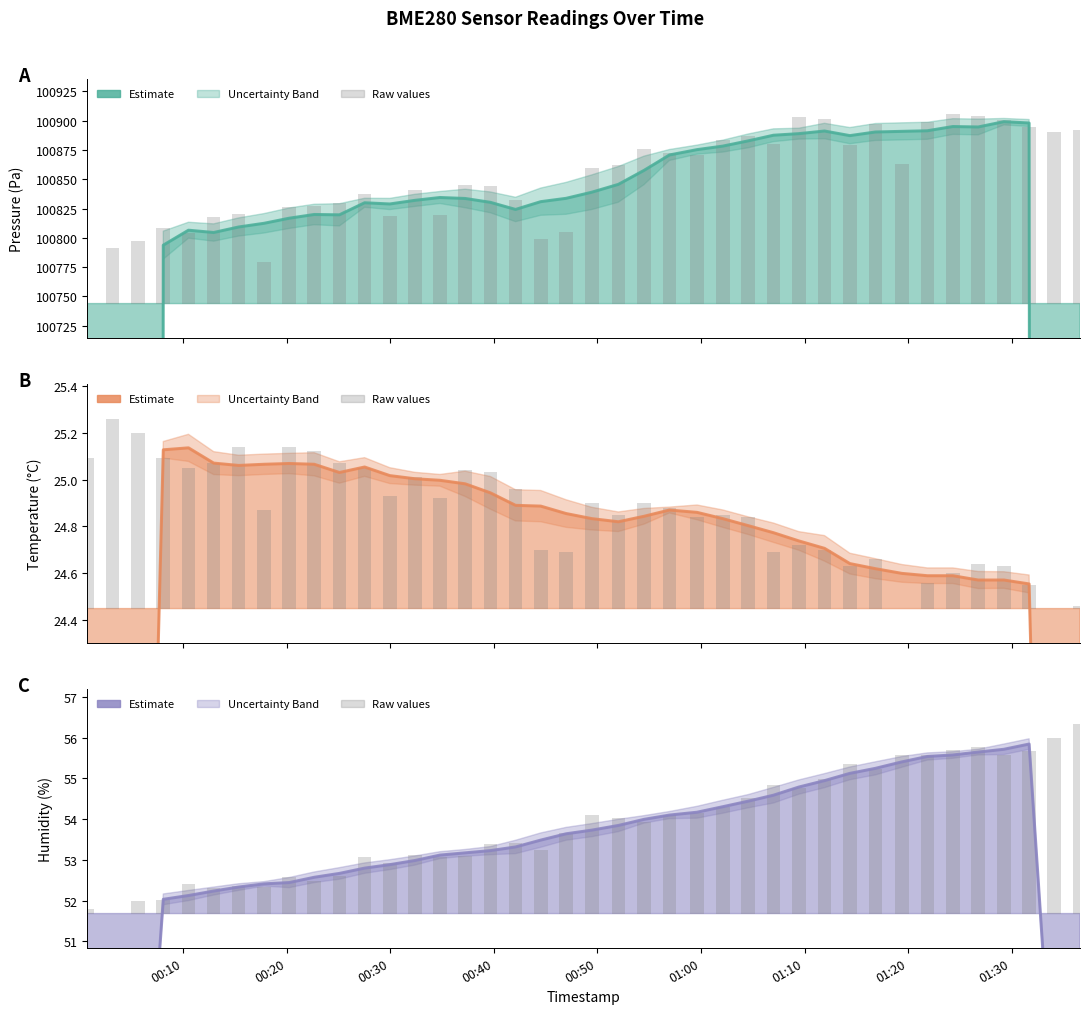

How many values in the humidity series exceed 53?

24